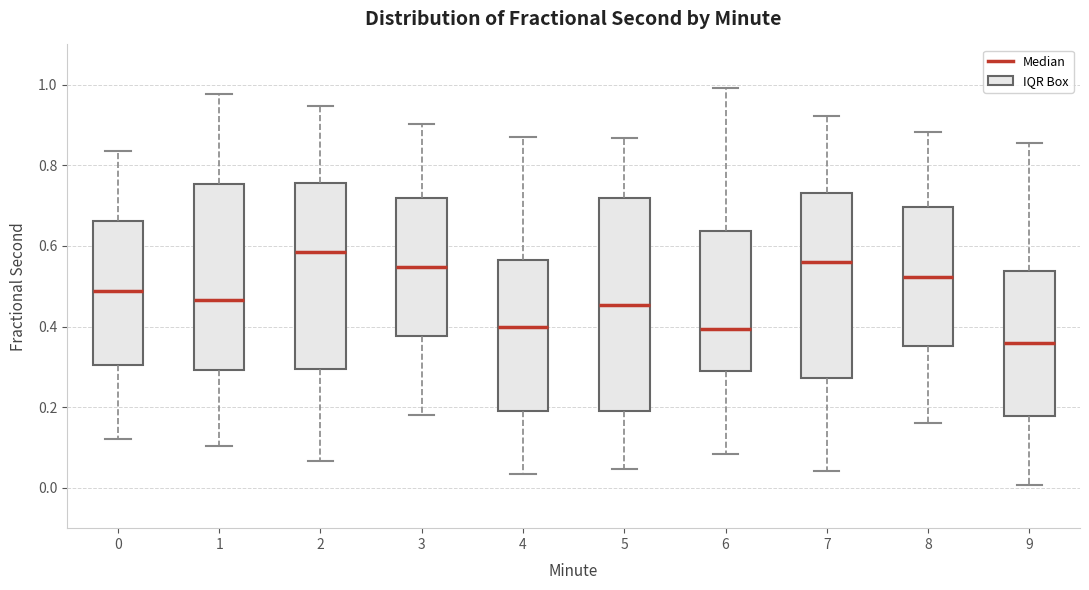

Which box has the lowest median line?

9